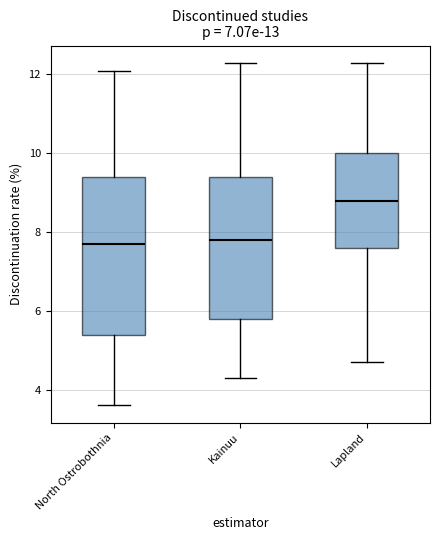

Which box's median line is the highest?

Lapland